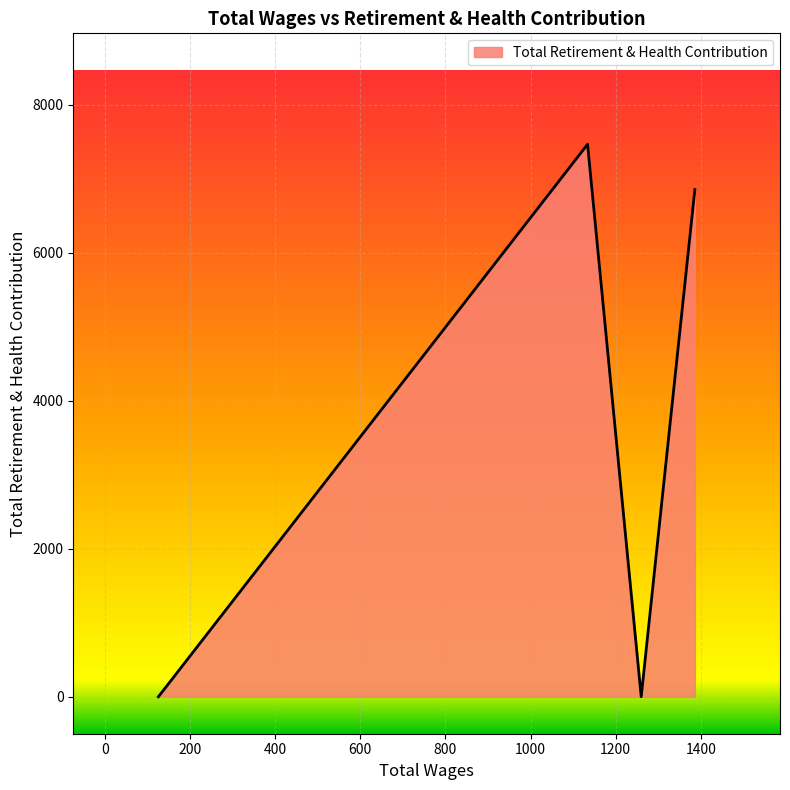

What is the difference between the maximum and minimum values?

7468